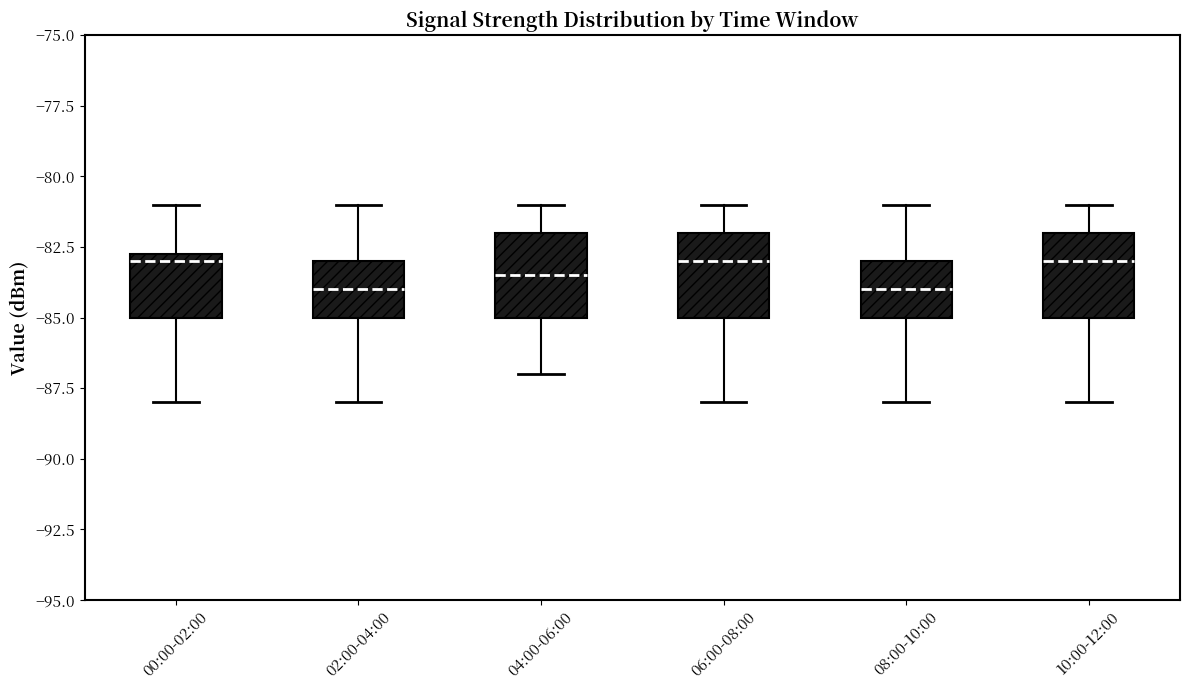

Where is the lower edge of the box for 08:00-10:00 on the y-axis? The values are not printed on the chart, so give them approximately, as read against the axis.

-85.0